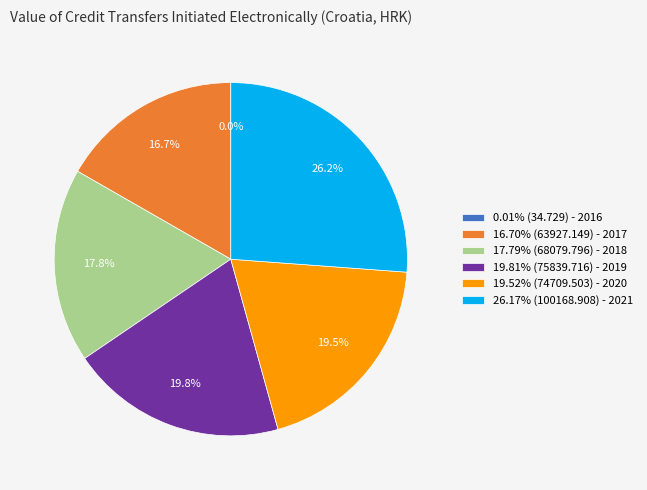

Approximately how many times larger is the value at 19.52% (74709.503) - 2020 compared to 26.17% (100168.908) - 2021?

0.7